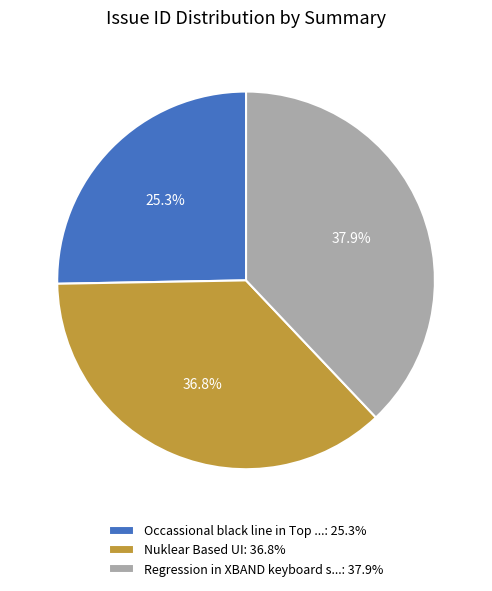

Does any single category account for the majority?

No